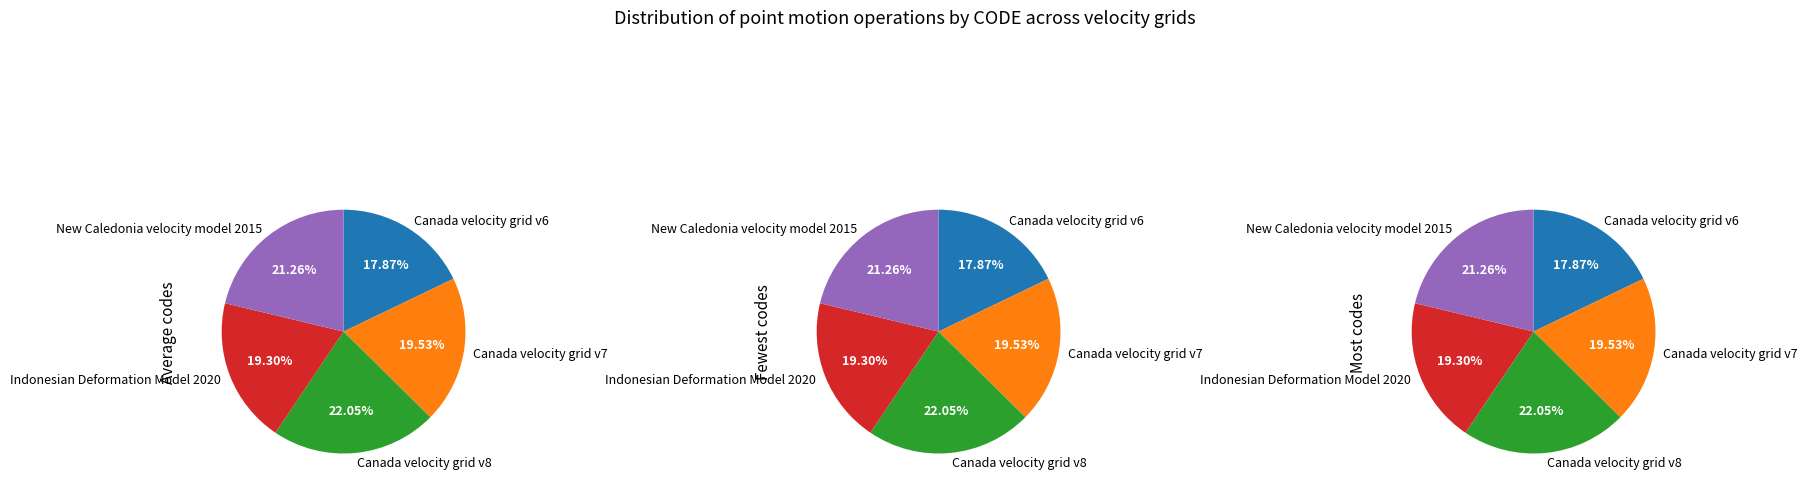

What percentage is the New Caledonia velocity model 2015 slice, to the nearest percent?

21%